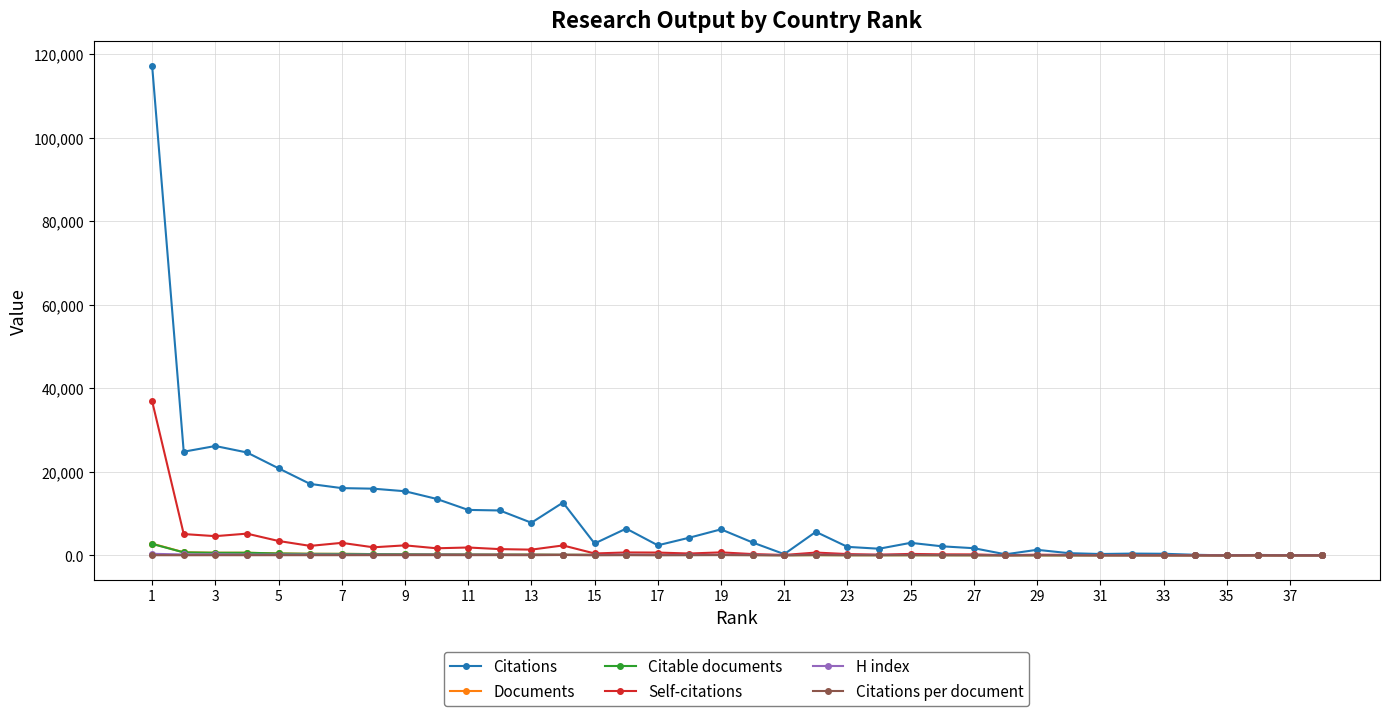

Which series has the largest range (max minus min)?

Citations